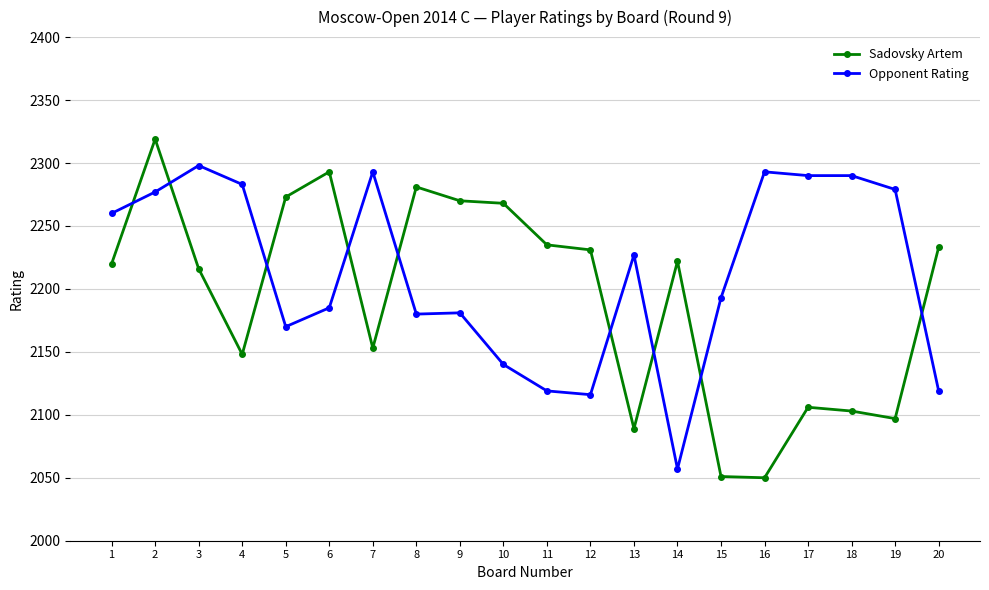

Is the value of Sadovsky Artem at 9 greater than the value of Opponent Rating at 10?

Yes